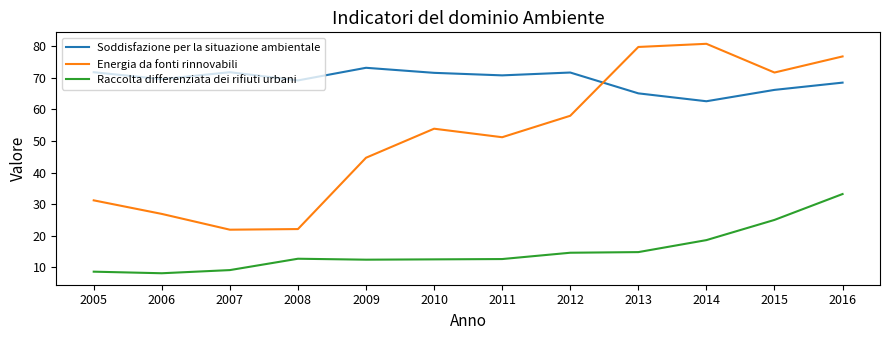

How many interior local peaks does the Soddisfazione per la situazione ambientale series have?

3